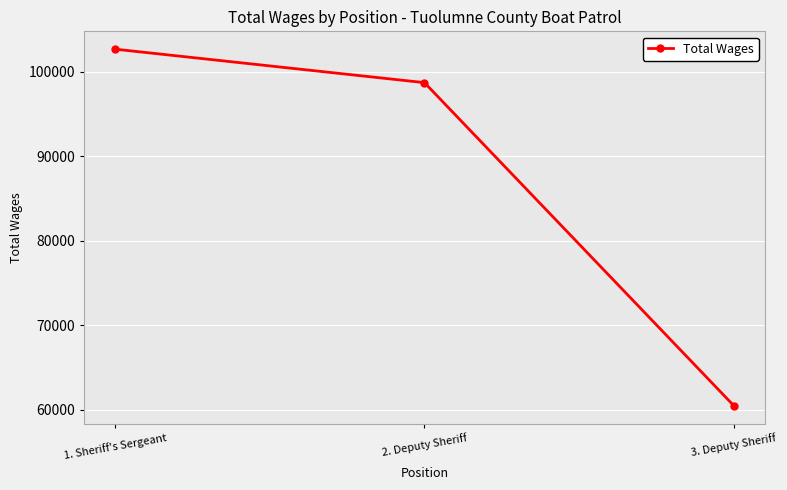

What is the approximate value at 2. Deputy Sheriff?

98706